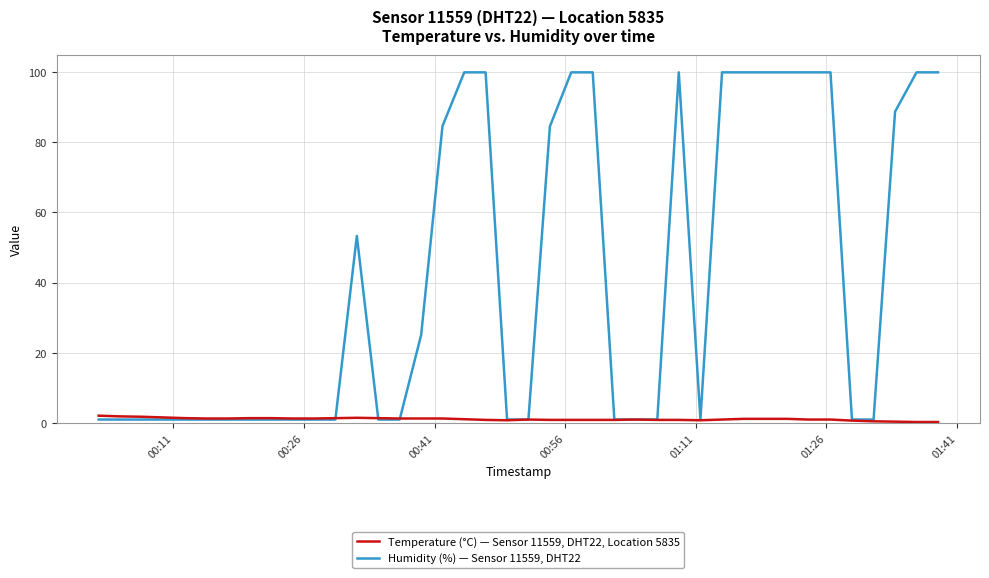

Does the chart display data point markers on the line(s)?

No